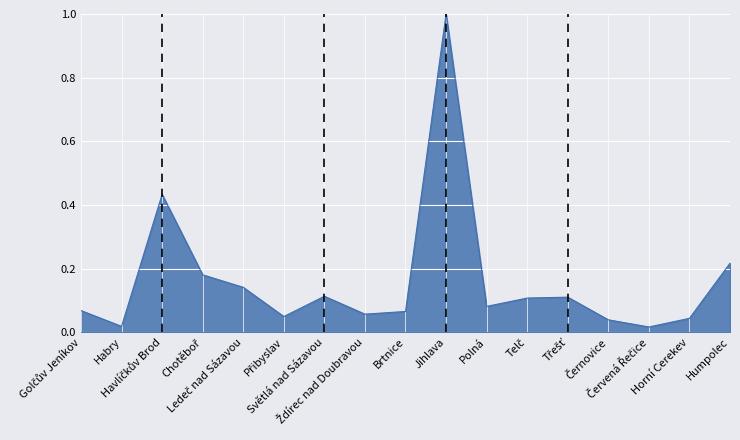

How many interior local peaks (higher than both neighbors) does the data have?

4